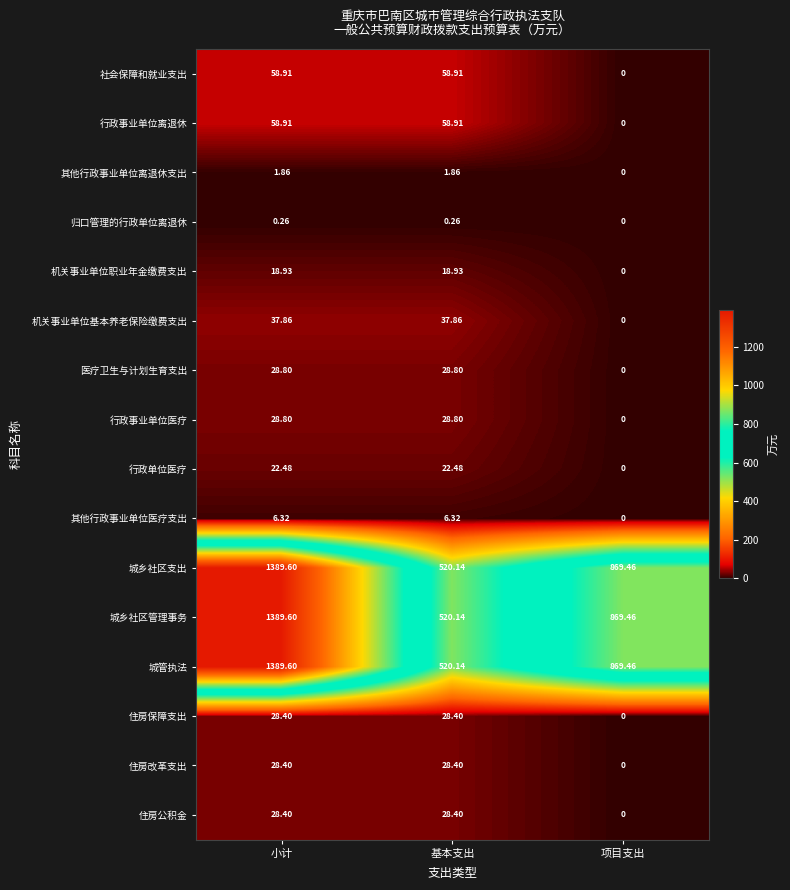

Which category has the lowest value in the 社会保障和就业支出 series?

项目支出